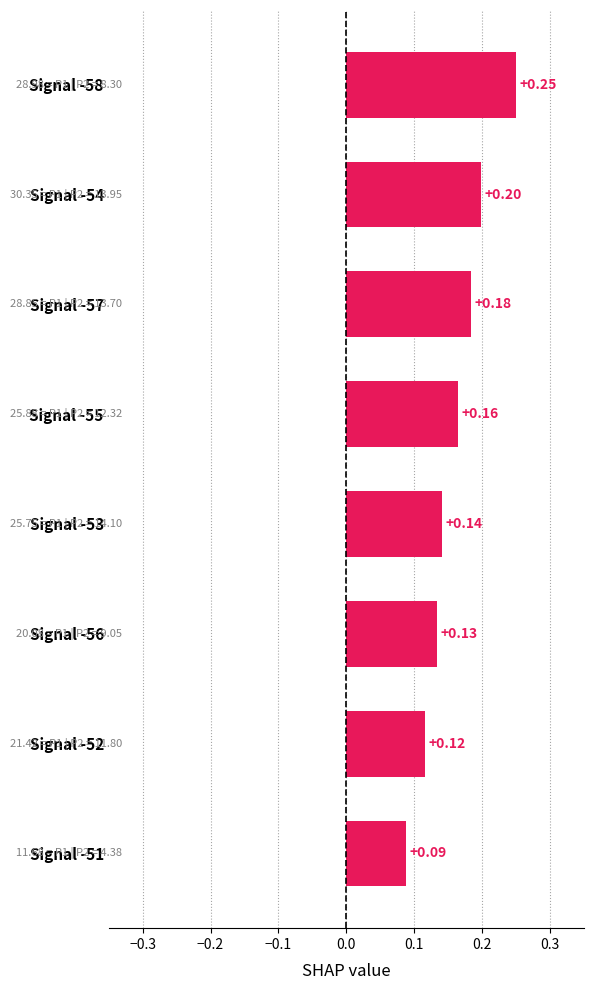

Rank the categories by value from highest to lowest.

Signal -58, Signal -54, Signal -57, Signal -55, Signal -53, Signal -56, Signal -52, Signal -51